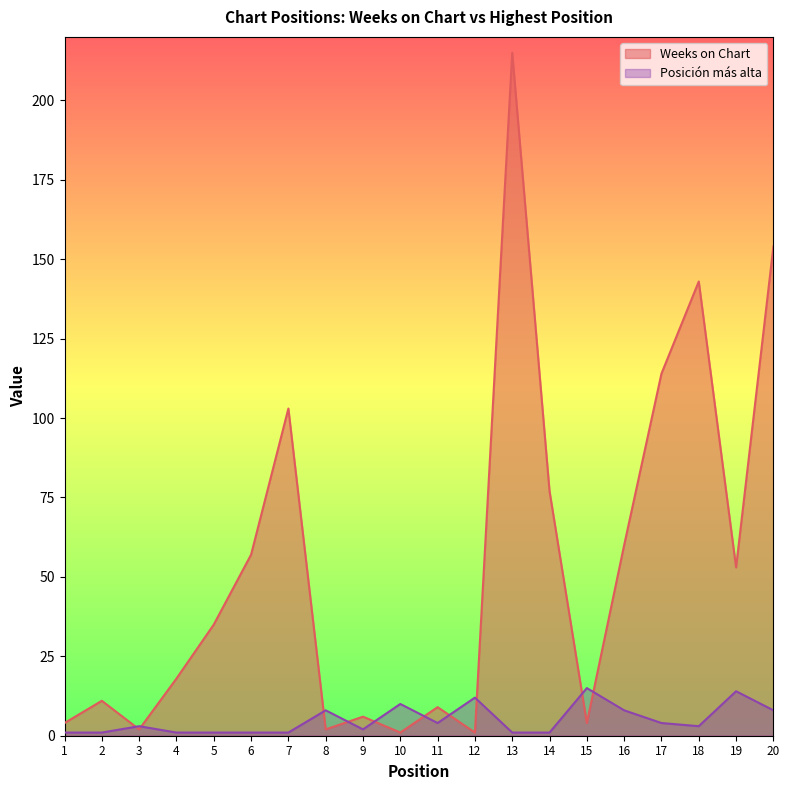

Reading right to left, transcribe all the data shown in this chart.

Weeks on Chart: 20=154	19=53	18=143	17=114	16=60	15=4	14=77	13=215	12=1	11=9	10=1	9=6	8=2	7=103	6=57	5=35	4=18	3=2	2=11	1=4
Posicion mas alta: 20=8	19=14	18=3	17=4	16=8	15=15	14=1	13=1	12=12	11=4	10=10	9=2	8=8	7=1	6=1	5=1	4=1	3=3	2=1	1=1